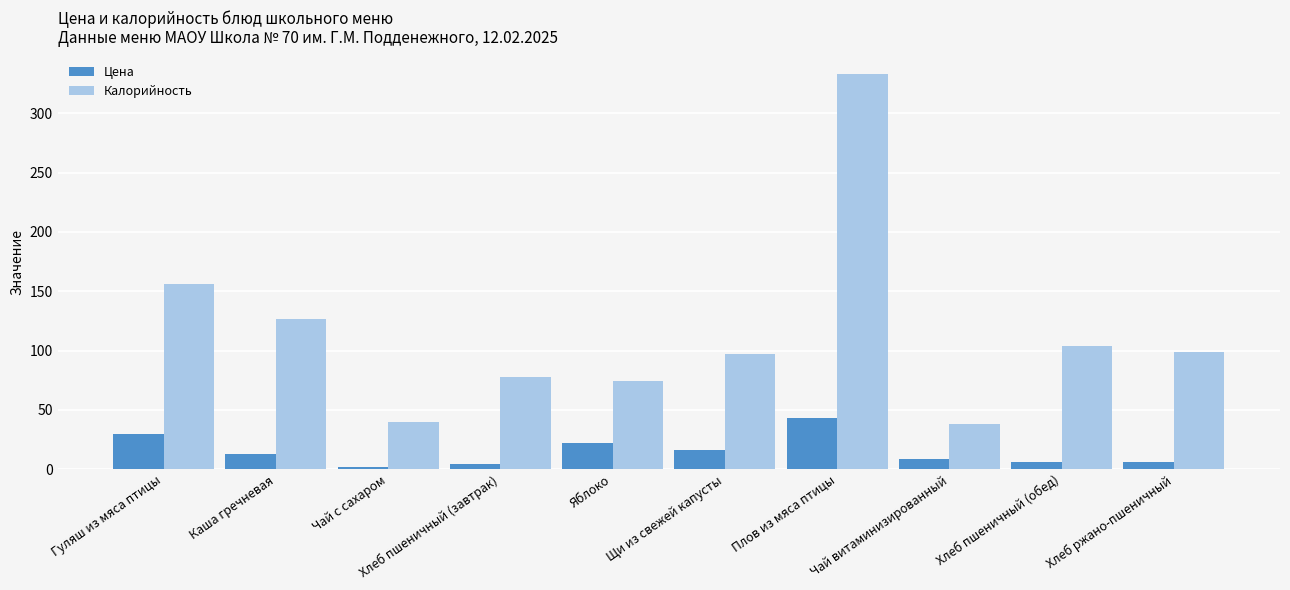

How many data points does each series have?

10